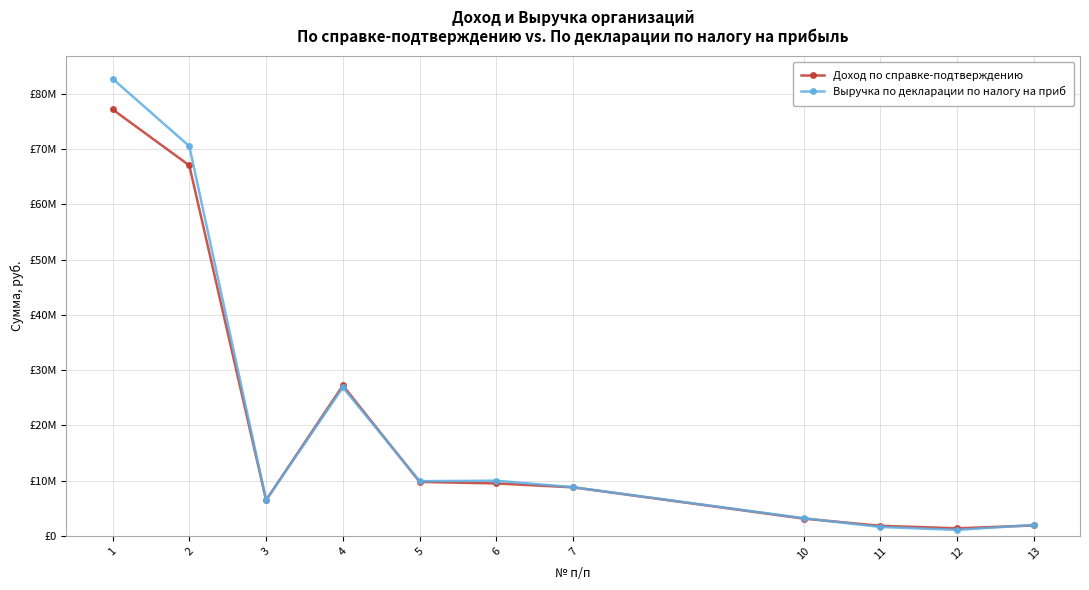

What is the smallest value displayed?

1081439.3